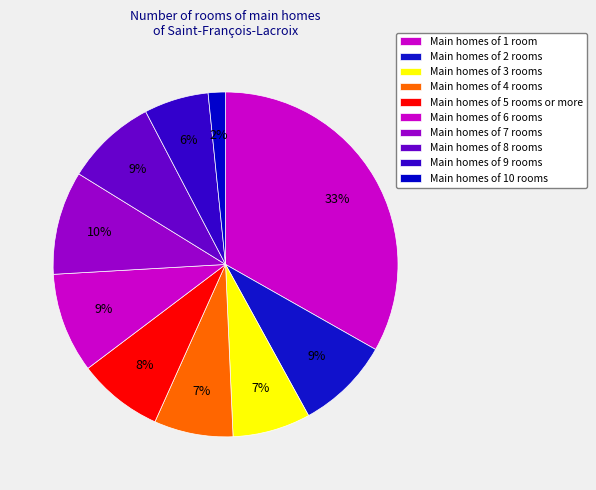

How many slices are in this pie chart?

10